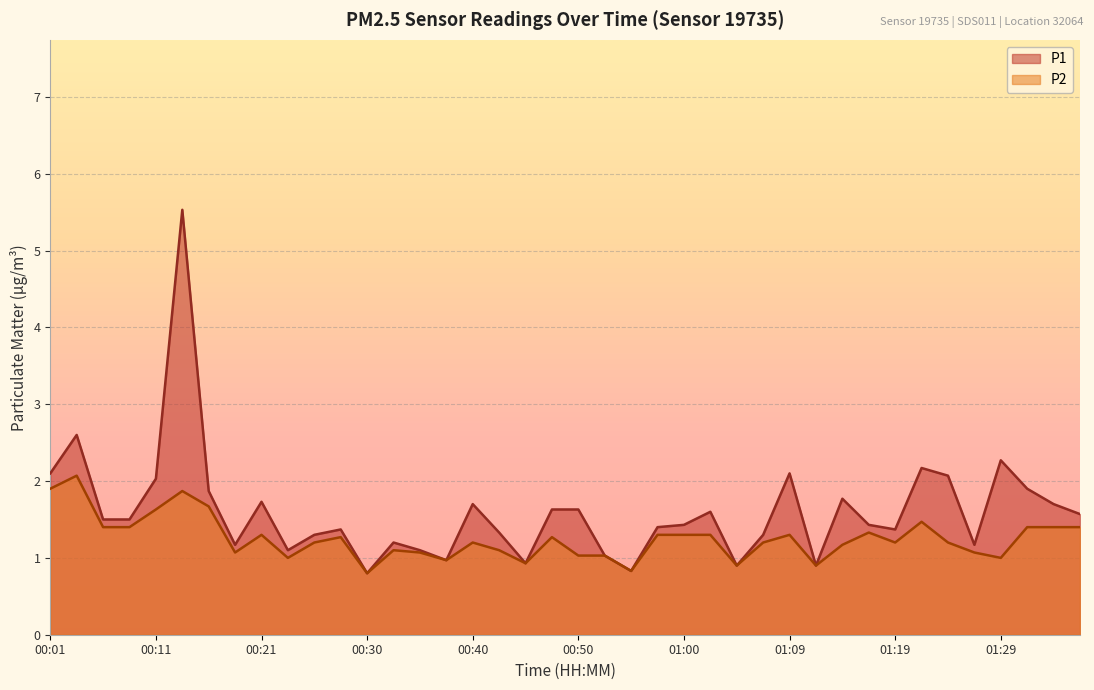

How many data points in P2 are less than 1?

6